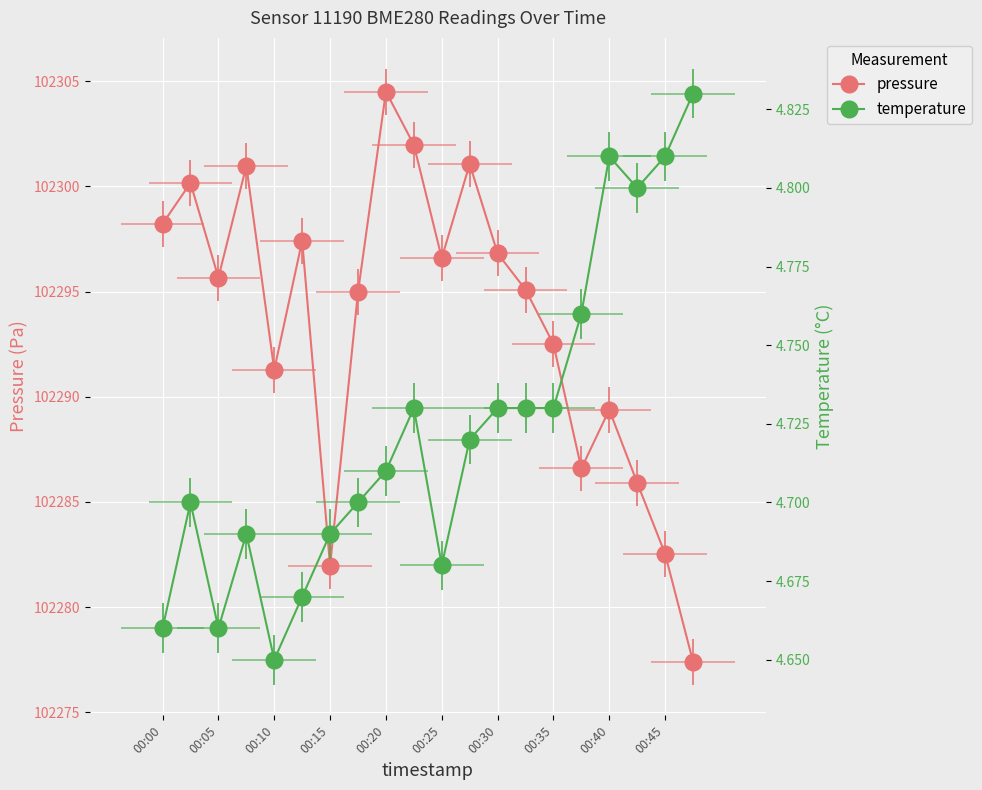

True or false: temperature and pressure intersect in this chart.

False